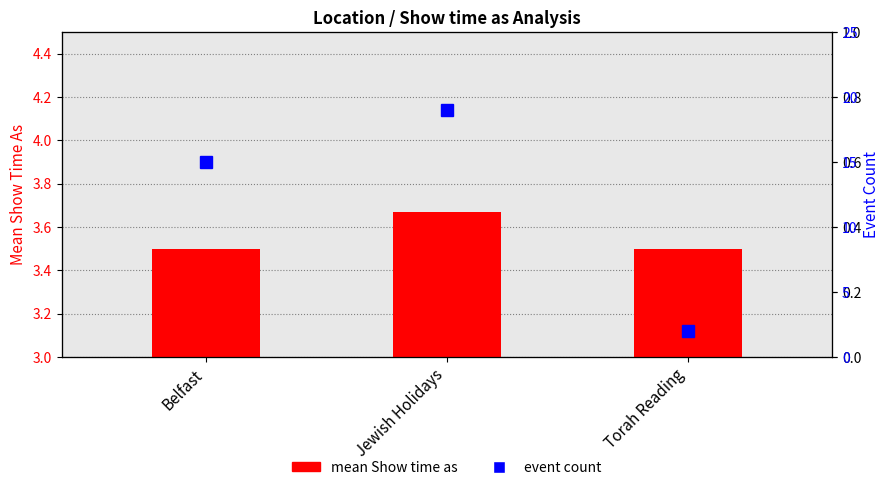

Are the bars horizontal?

No